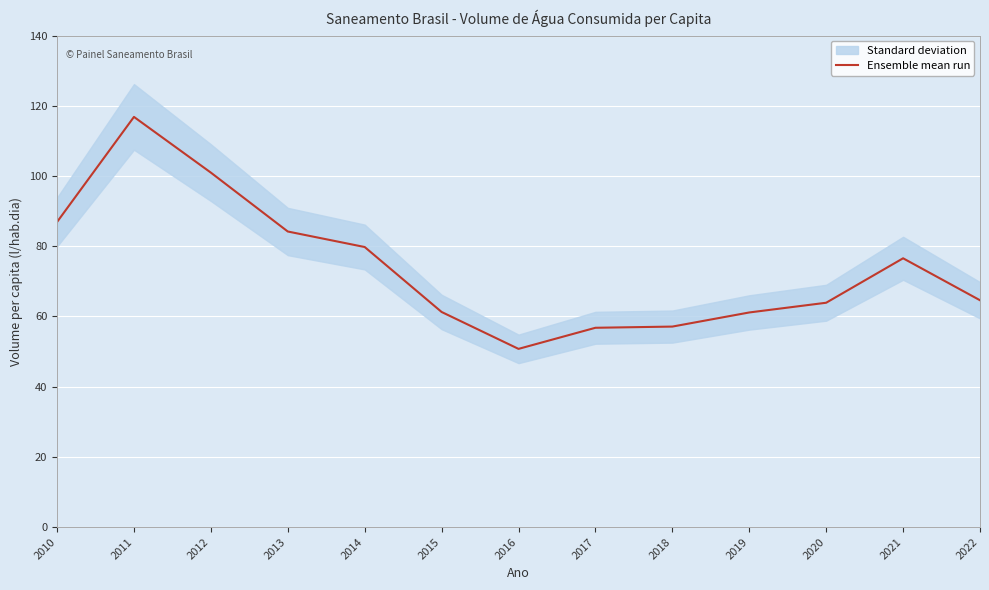

How many lines are shown in the chart?

1